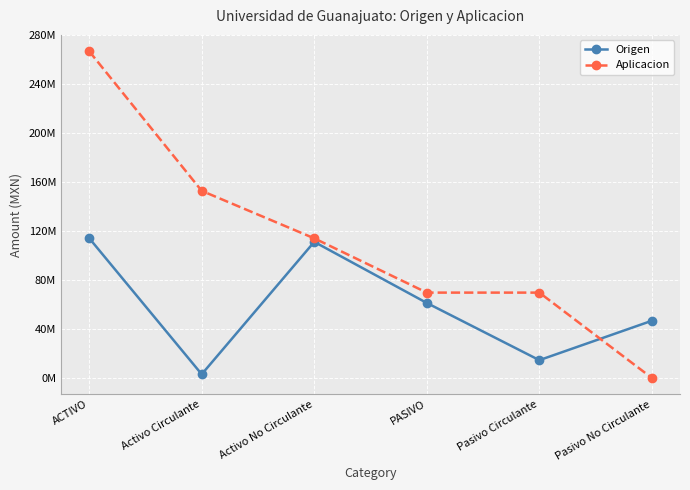

True or false: Aplicacion has more than 1 points higher than both neighbors.

False